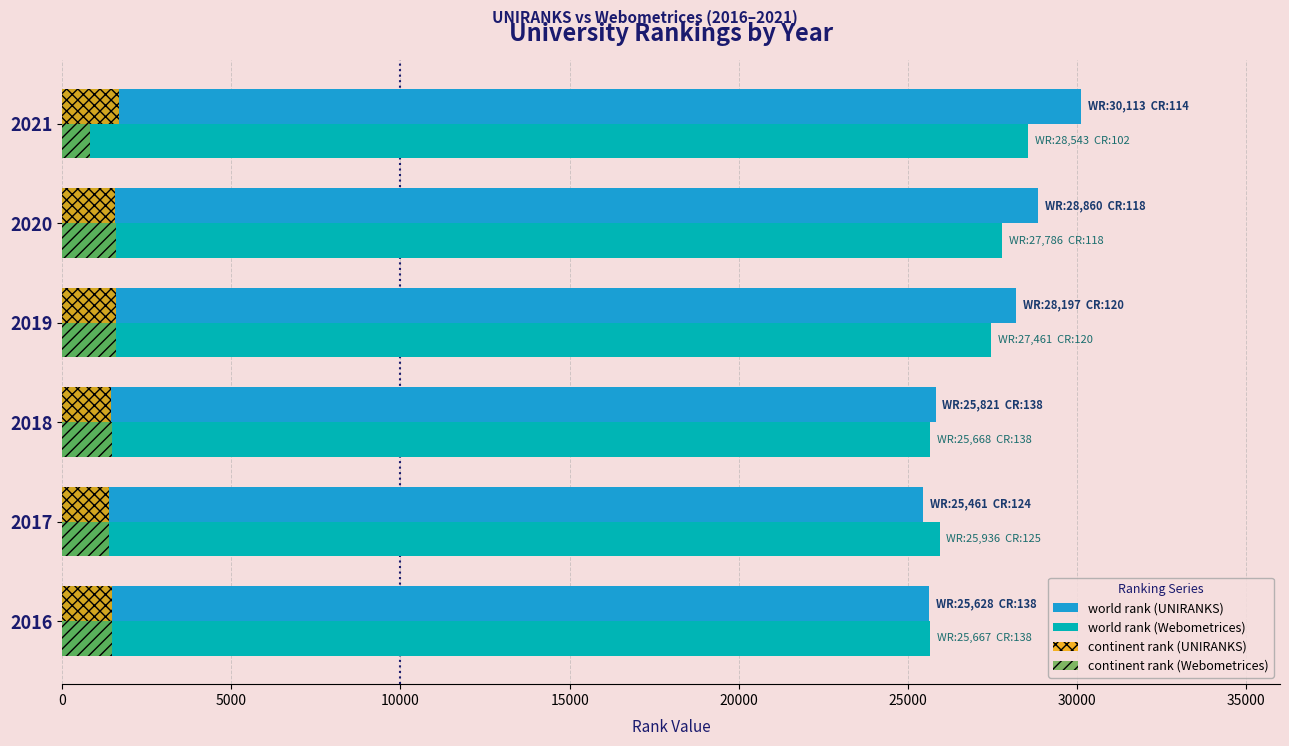

Which category has the highest value across all series?

2021